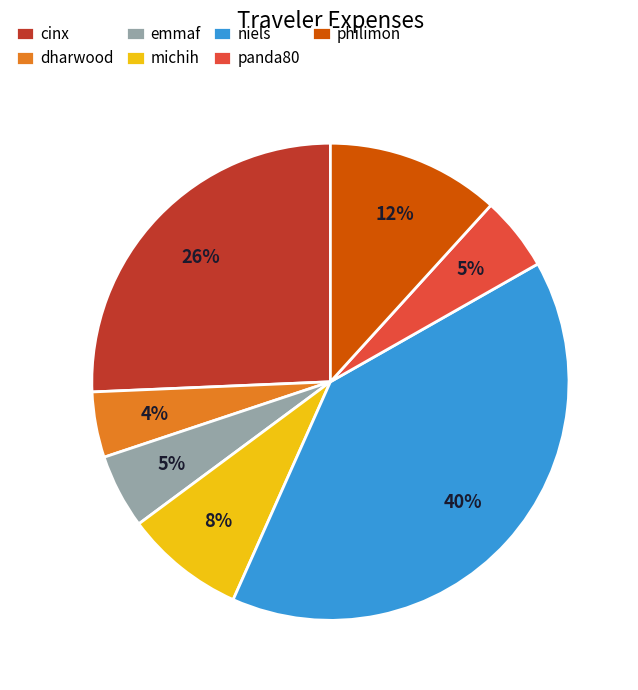

Between niels and dharwood, which is larger?

niels